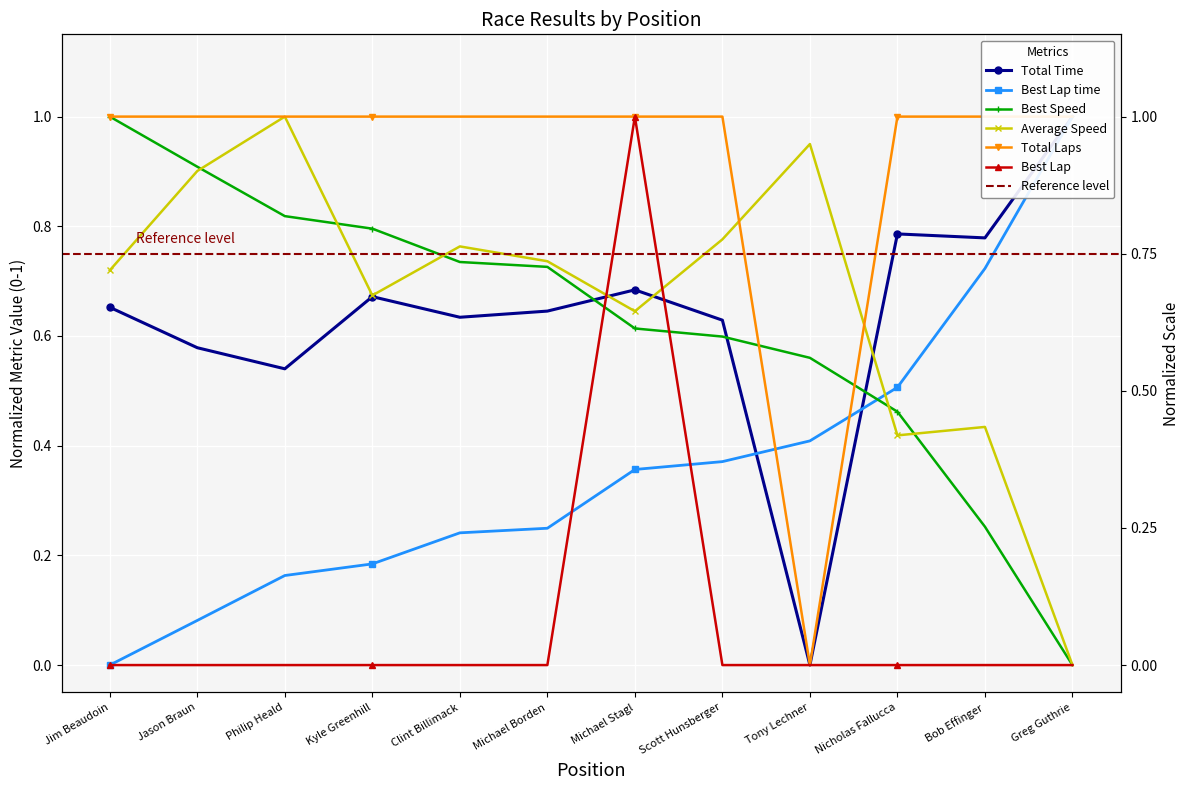

At which category is the sum across all series the highest?

Michael Stagl